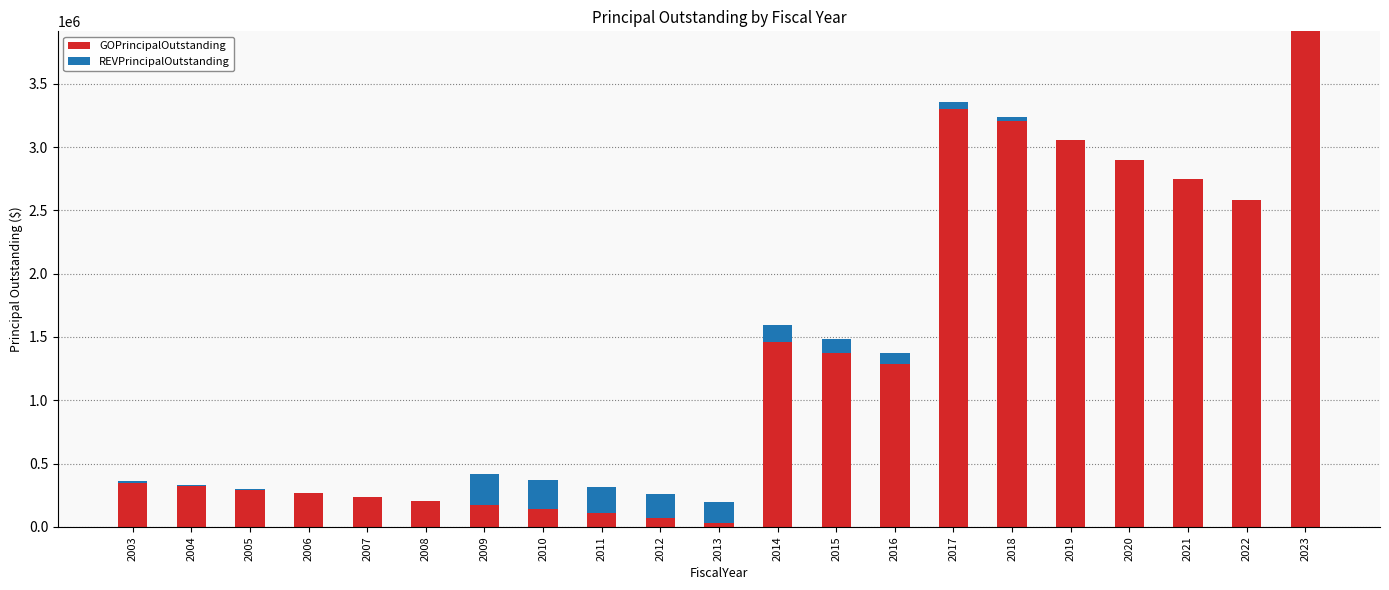

What is the sum of the GOPrincipalOutstanding values at 2019 and 2011?

3162000.0